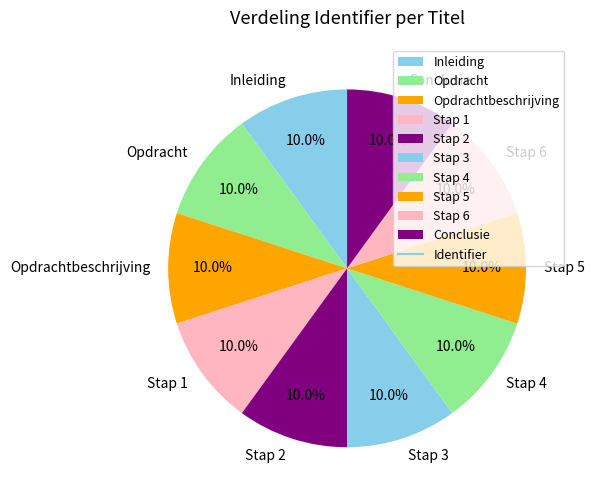

To the nearest percent, what is the average slice percentage?

10%